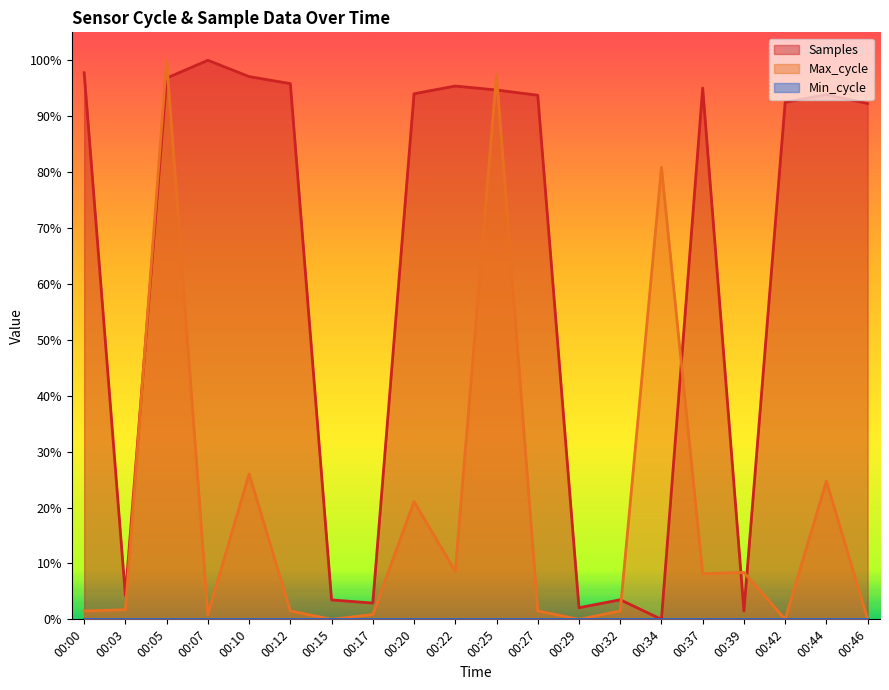

Reading left to right, list all the values displayed in this chart.

Samples: 1.0	0.0	1.0	1.0	1.0	1.0	0.0	0.0	0.9	1.0	0.9	0.9	0.0	0.0	0.0	1.0	0.0	0.9	0.9	0.9
Max_cycle: 0.0	0.0	1.0	0.0	0.3	0.0	0.0	0.0	0.2	0.1	1.0	0.0	0.0	0.0	0.8	0.1	0.1	0.0	0.2	0.0